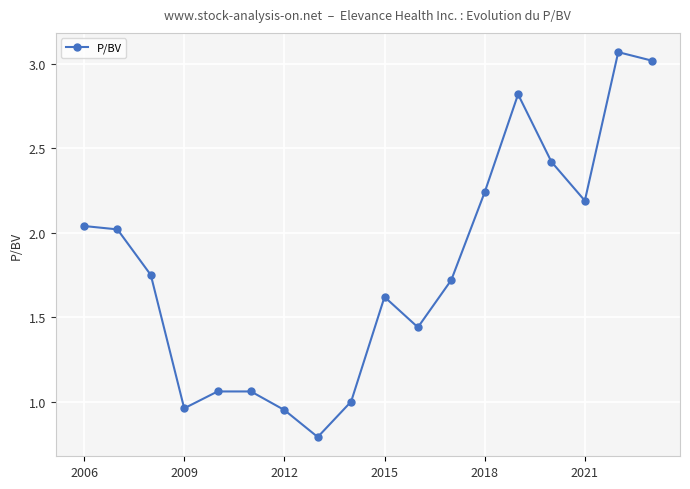

True or false: the data has more than 1 interior local peaks.

True